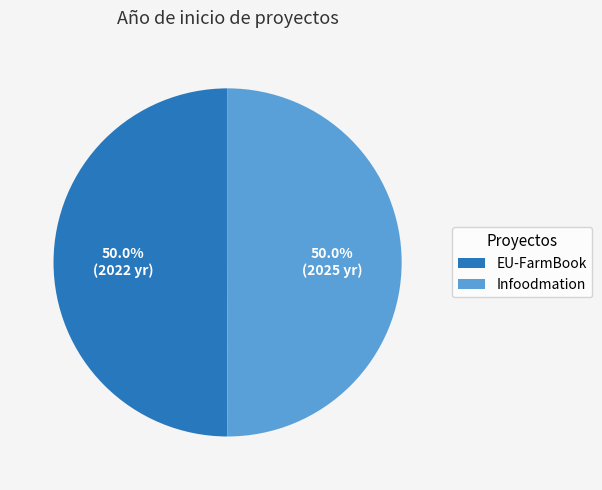

To the nearest percent, what portion does EU-FarmBook represent?

50%